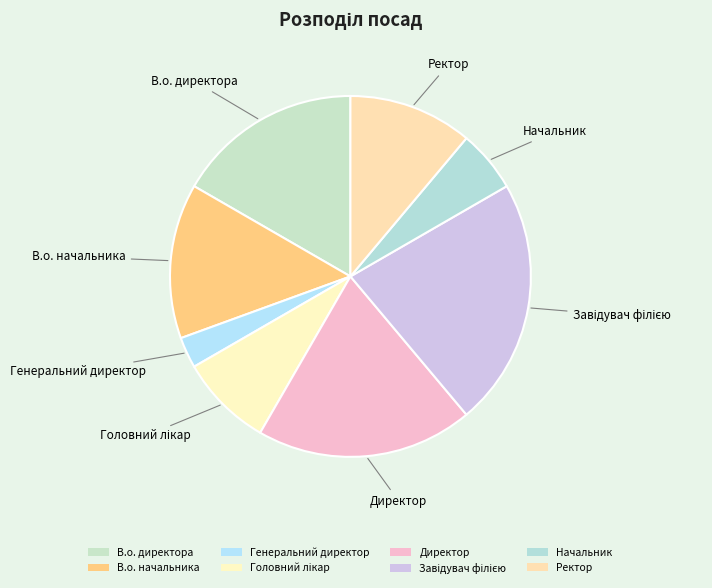

Between Генеральний директор and Ректор, which is larger?

Ректор